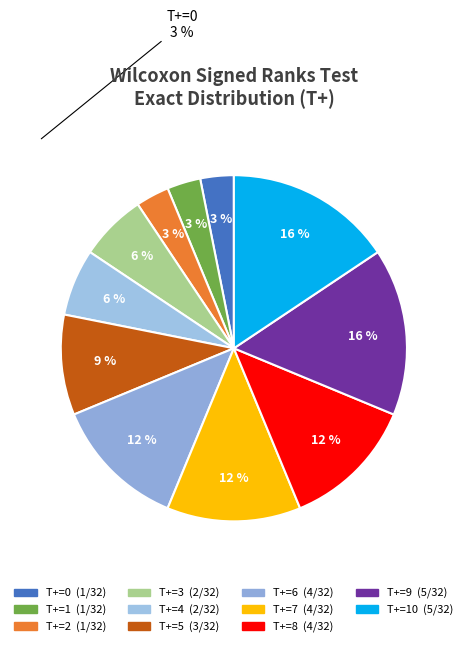

Count the number of slices in the pie.

11